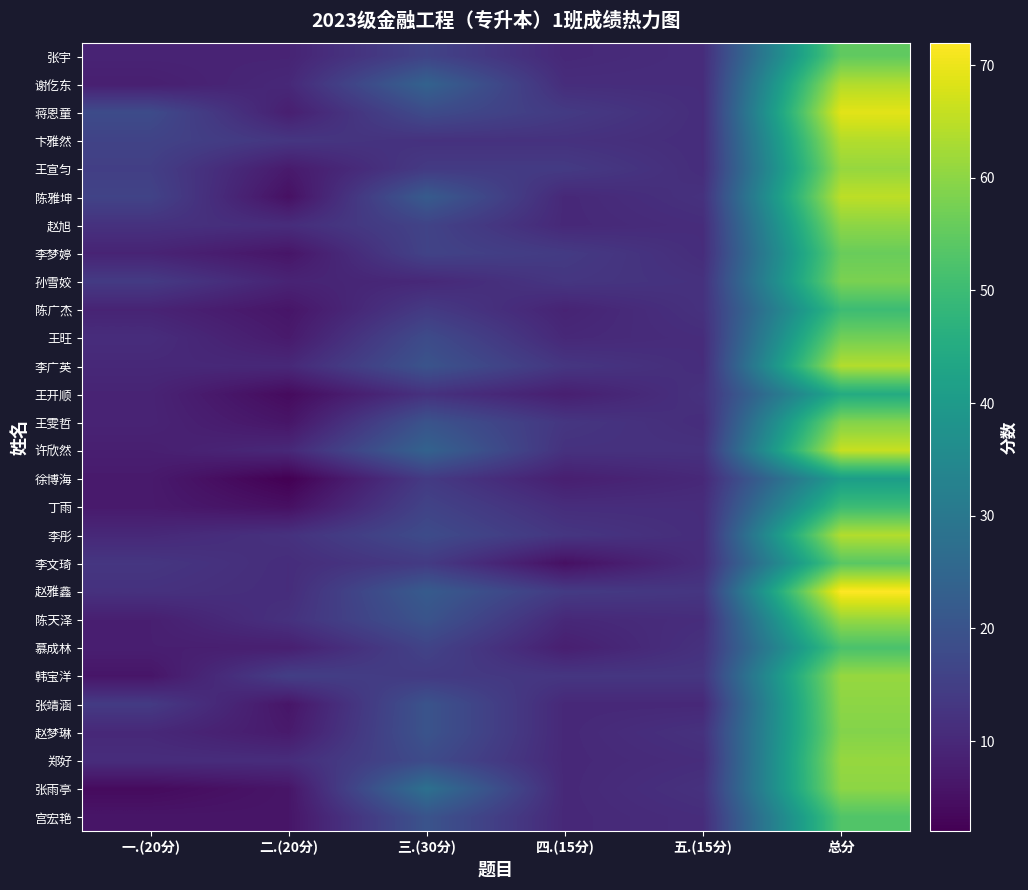

Reading left to right, list all the values displayed in this chart.

张宇: 一.(20分)=9	二.(20分)=9	三.(30分)=16	四.(15分)=10	五.(15分)=11	总分=55
谢仡东: 一.(20分)=8	二.(20分)=10	三.(30分)=24	四.(15分)=11	五.(15分)=11	总分=64
蒋恩童: 一.(20分)=18	二.(20分)=8	三.(30分)=18	四.(15分)=14	五.(15分)=11	总分=69
卞雅然: 一.(20分)=16	二.(20分)=13	三.(30分)=12	四.(15分)=12	五.(15分)=11	总分=64
王宣匀: 一.(20分)=15	二.(20分)=7	三.(30分)=14	四.(15分)=14	五.(15分)=11	总分=61
陈雅坤: 一.(20分)=16	二.(20分)=5	三.(30分)=22	四.(15分)=10	五.(15分)=12	总分=65
赵旭: 一.(20分)=12	二.(20分)=11	三.(30分)=16	四.(15分)=10	五.(15分)=11	总分=60
李梦婷: 一.(20分)=9	二.(20分)=6	三.(30分)=16	四.(15分)=14	五.(15分)=11	总分=56
孙雪姣: 一.(20分)=14	二.(20分)=9	三.(30分)=10	四.(15分)=13	五.(15分)=12	总分=58
陈广杰: 一.(20分)=9	二.(20分)=6	三.(30分)=14	四.(15分)=9	五.(15分)=12	总分=50
王旺: 一.(20分)=11	二.(20分)=7	三.(30分)=18	四.(15分)=10	五.(15分)=11	总分=57
李广英: 一.(20分)=10	二.(20分)=10	三.(30分)=20	四.(15分)=13	五.(15分)=11	总分=64
王开顺: 一.(20分)=9	二.(20分)=4	三.(30分)=12	四.(15分)=8	五.(15分)=12	总分=45
王雯哲: 一.(20分)=9	二.(20分)=6	三.(30分)=20	四.(15分)=13	五.(15分)=11	总分=59
许欣然: 一.(20分)=8	二.(20分)=10	三.(30分)=24	四.(15分)=12	五.(15分)=12	总分=66
徐博海: 一.(20分)=7	二.(20分)=2	三.(30分)=14	四.(15分)=8	五.(15分)=10	总分=41
丁雨: 一.(20分)=7	二.(20分)=5	三.(30分)=16	四.(15分)=11	五.(15分)=11	总分=50
李彤: 一.(20分)=10	二.(20分)=12	三.(30分)=18	四.(15分)=13	五.(15分)=11	总分=64
李文琦: 一.(20分)=13	二.(20分)=11	三.(30分)=14	四.(15分)=5	五.(15分)=11	总分=54
赵雅鑫: 一.(20分)=12	二.(20分)=11	三.(30分)=22	四.(15分)=14	五.(15分)=13	总分=72
陈天泽: 一.(20分)=8	二.(20分)=12	三.(30分)=20	四.(15分)=10	五.(15分)=11	总分=61
慕成林: 一.(20分)=8	二.(20分)=8	三.(30分)=16	四.(15分)=8	五.(15分)=12	总分=52
韩宝洋: 一.(20分)=6	二.(20分)=15	三.(30分)=14	四.(15分)=13	五.(15分)=13	总分=61
张靖涵: 一.(20分)=14	二.(20分)=6	三.(30分)=20	四.(15分)=10	五.(15分)=10	总分=60
赵梦琳: 一.(20分)=10	二.(20分)=7	三.(30分)=20	四.(15分)=10	五.(15分)=12	总分=59
郑好: 一.(20分)=11	二.(20分)=11	三.(30分)=18	四.(15分)=10	五.(15分)=11	总分=61
张雨亭: 一.(20分)=4	二.(20分)=6	三.(30分)=28	四.(15分)=10	五.(15分)=12	总分=60
宫宏艳: 一.(20分)=6	二.(20分)=6	三.(30分)=20	四.(15分)=10	五.(15分)=11	总分=53